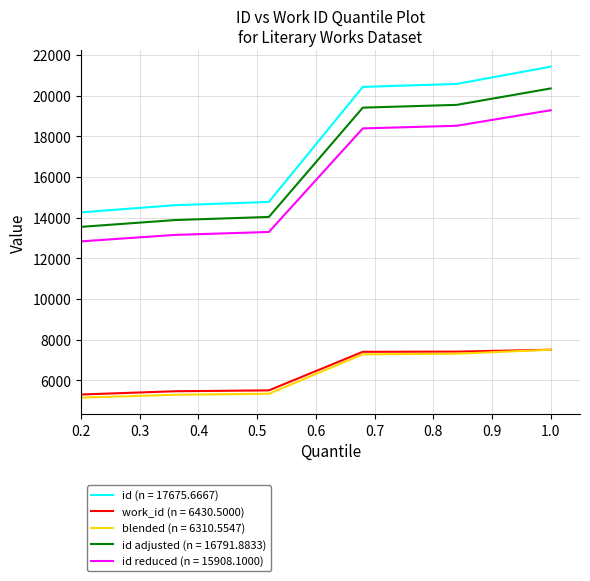

True or false: id reduced (n = 15908.1000) and id adjusted (n = 16791.8833) intersect in this chart.

False